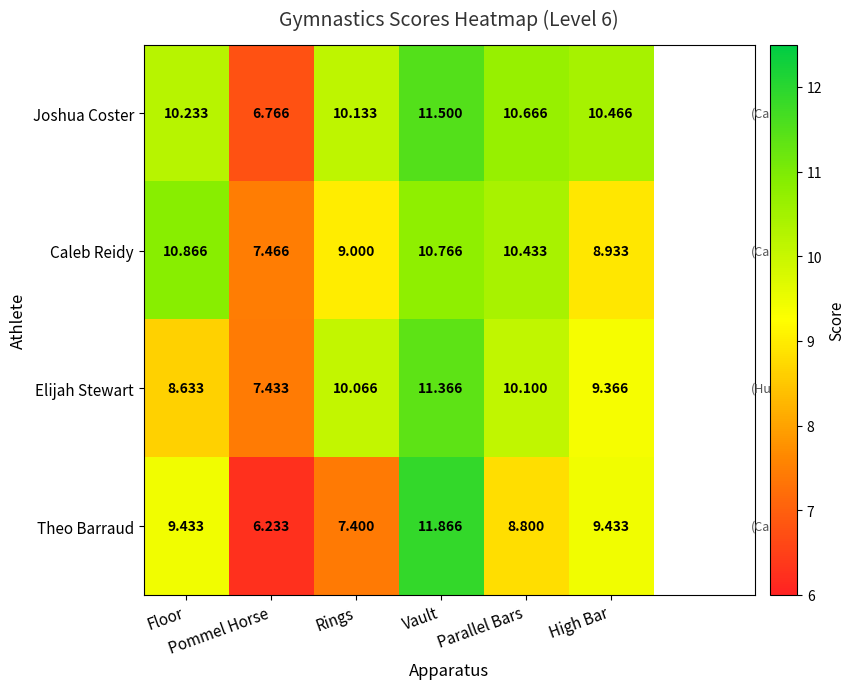

Which series changed the most between Floor and High Bar?

Caleb Reidy